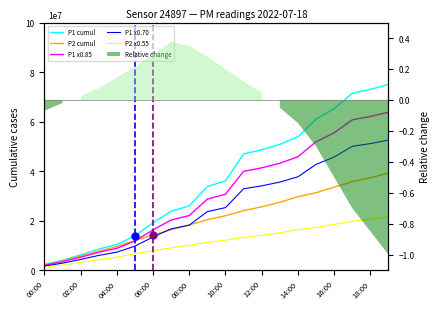

At which category is the sum across all series the highest?

19